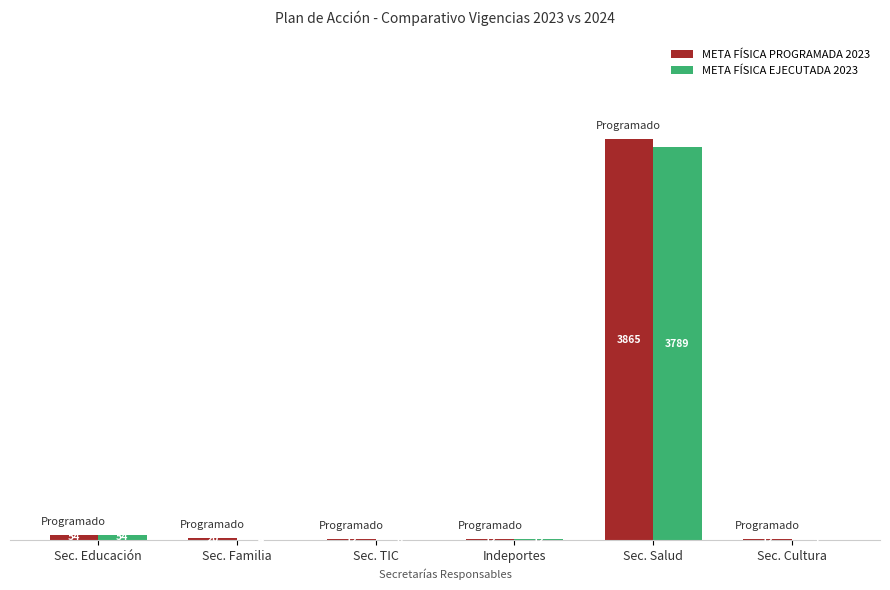

What is the maximum value for META FÍSICA EJECUTADA 2023?

3789